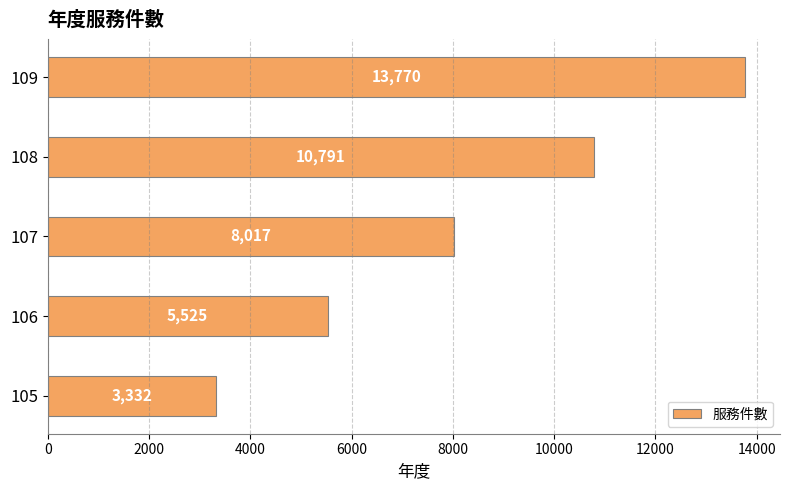

Reading top to bottom, extract all data points from this chart.

13770	10791	8017	5525	3332